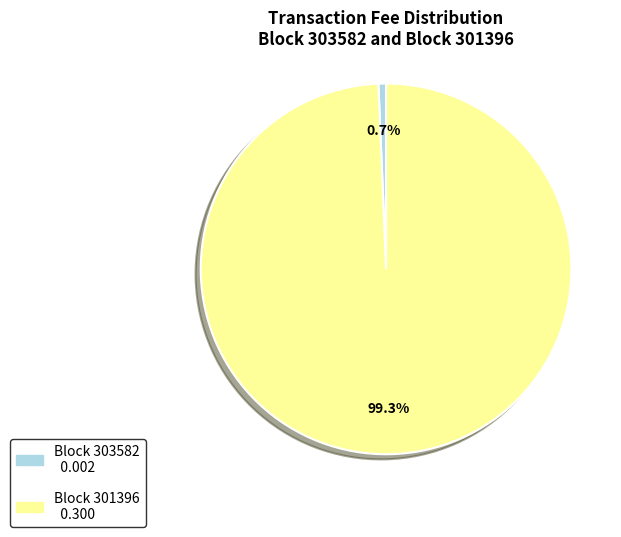

Does any single category account for the majority?

Yes